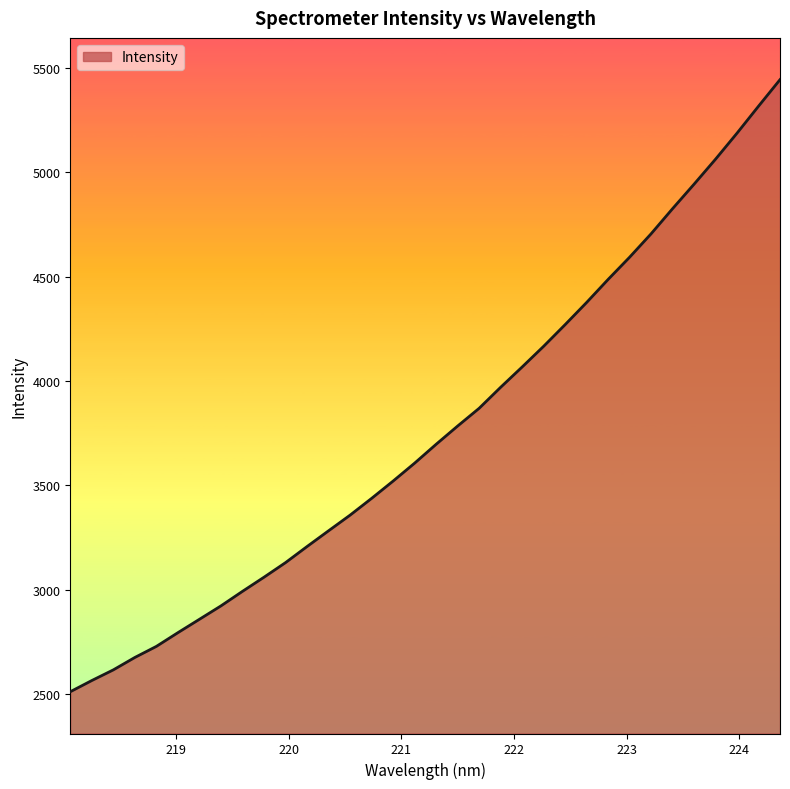

What is the minimum value shown in the chart?

2512.2